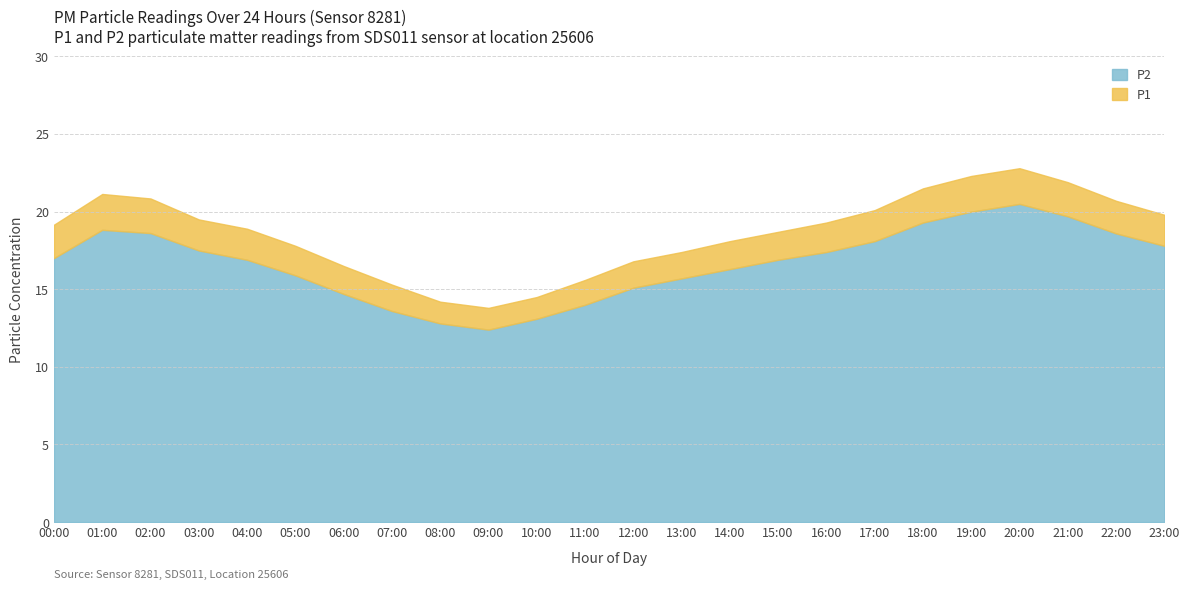

Reading left to right, what are all the values shown in this chart?

P1: 19.2	21.1	20.9	19.5	18.9	17.8	16.5	15.3	14.2	13.8	14.5	15.6	16.8	17.4	18.1	18.7	19.3	20.1	21.5	22.3	22.8	21.9	20.7	19.8
P2: 17.0	18.8	18.6	17.5	16.9	15.9	14.7	13.6	12.8	12.4	13.1	14.0	15.1	15.7	16.3	16.9	17.4	18.1	19.3	20.0	20.5	19.7	18.6	17.8